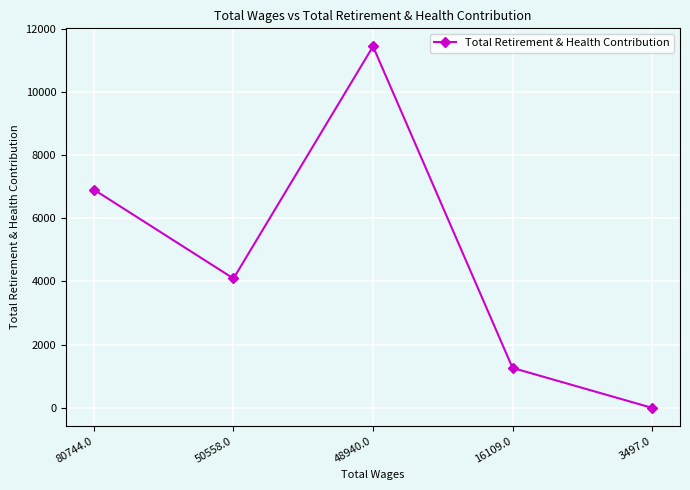

List the labels in order of value, smallest first.

3497.0, 16109.0, 50558.0, 80744.0, 48940.0